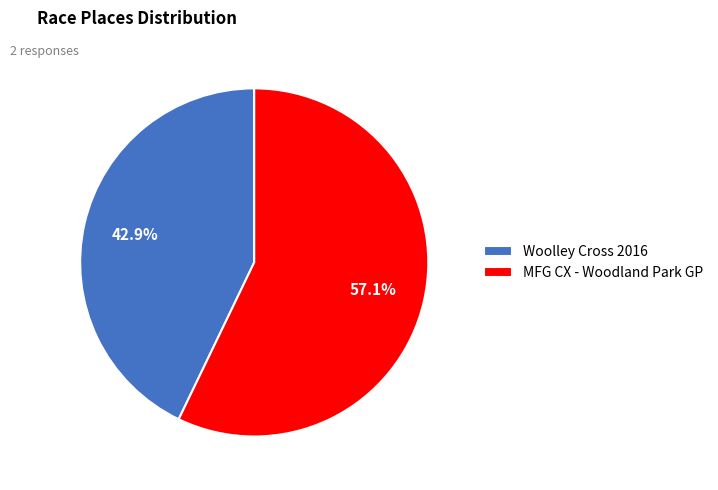

To the nearest percent, what is the difference between the largest and smallest slice percentages?

14%